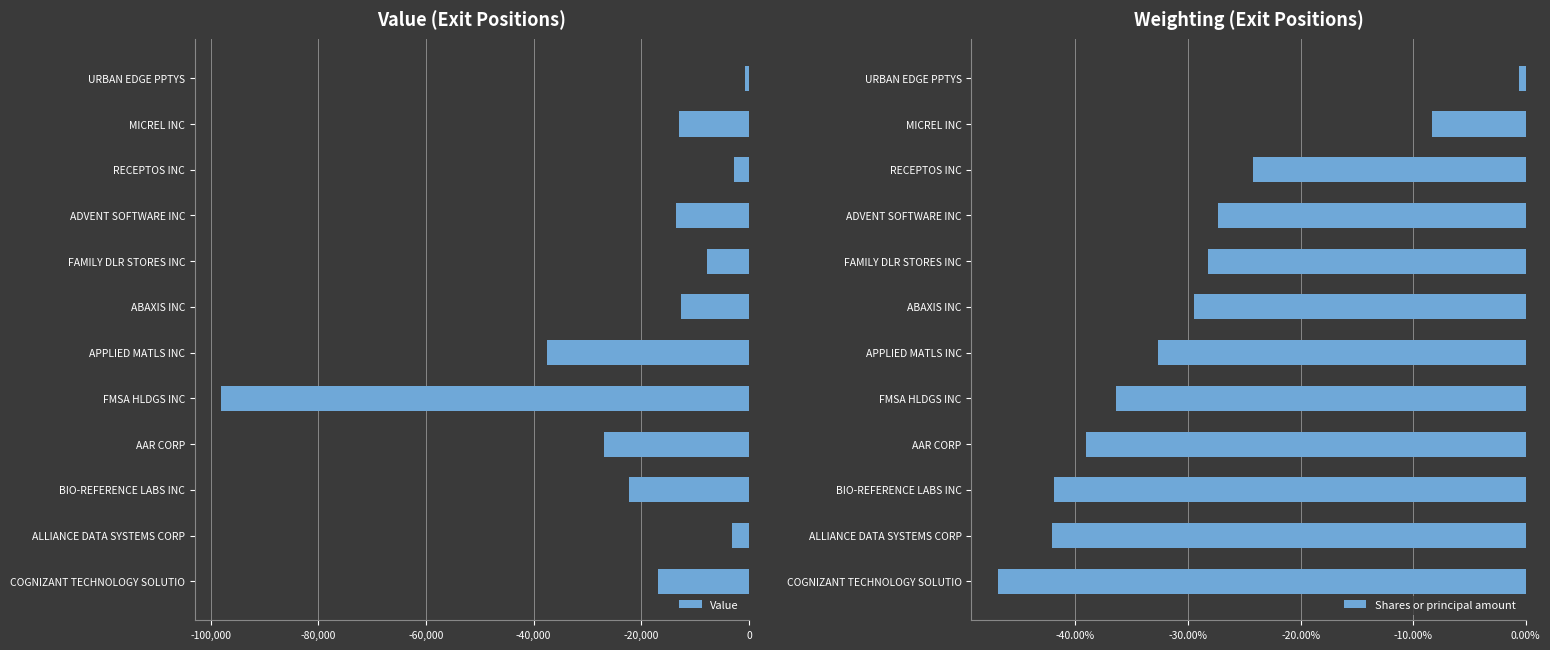

At which label does Value reach its peak?

URBAN EDGE PPTYS